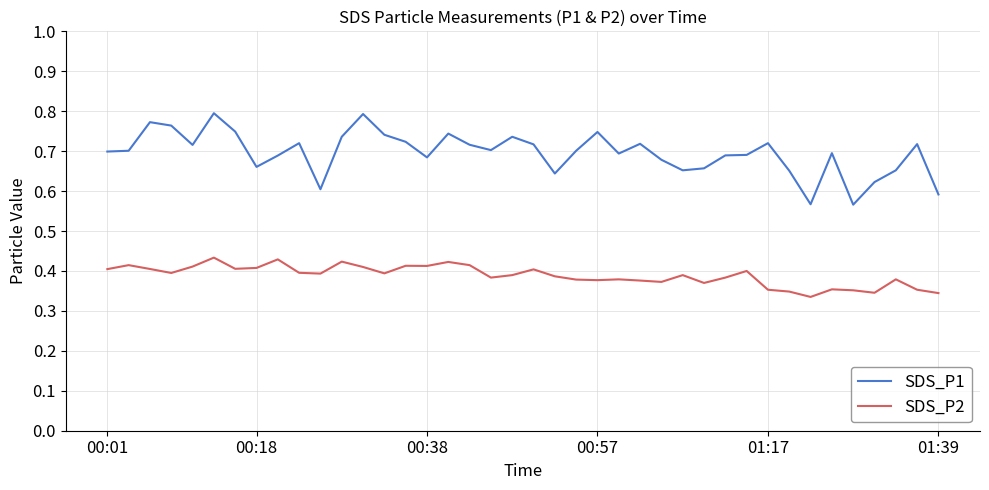

At how many categories does at least one series exceed 31?

36